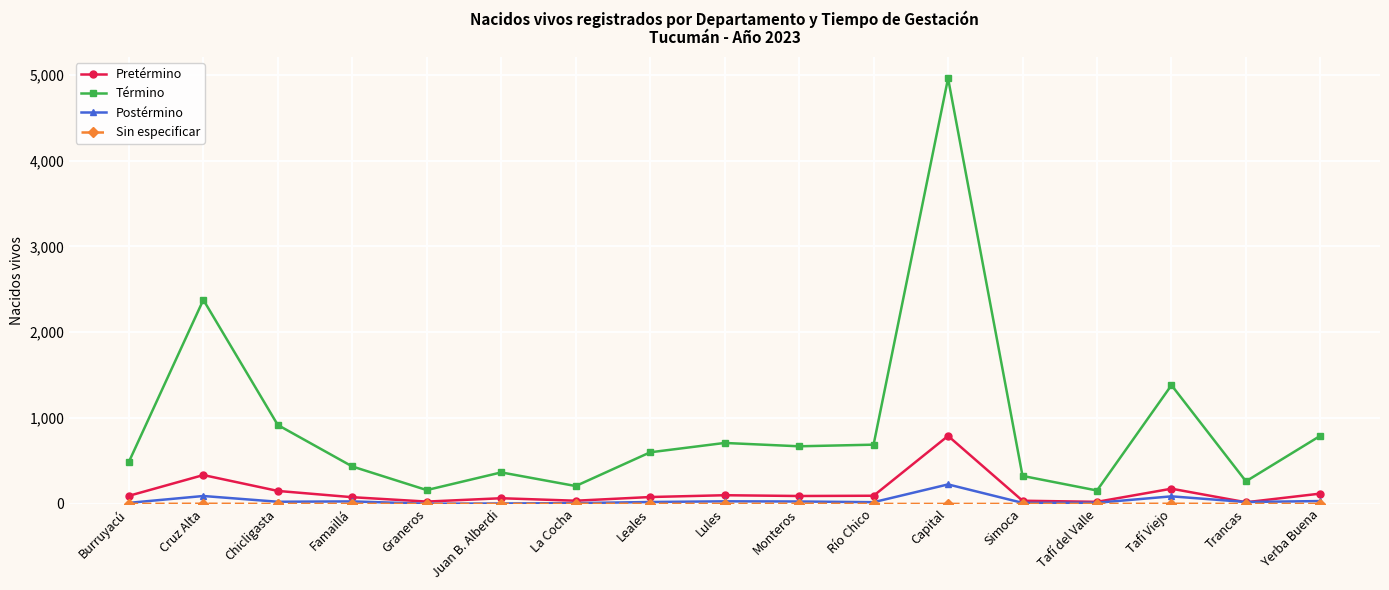

At which category does the chart reach its peak across all series?

Capital